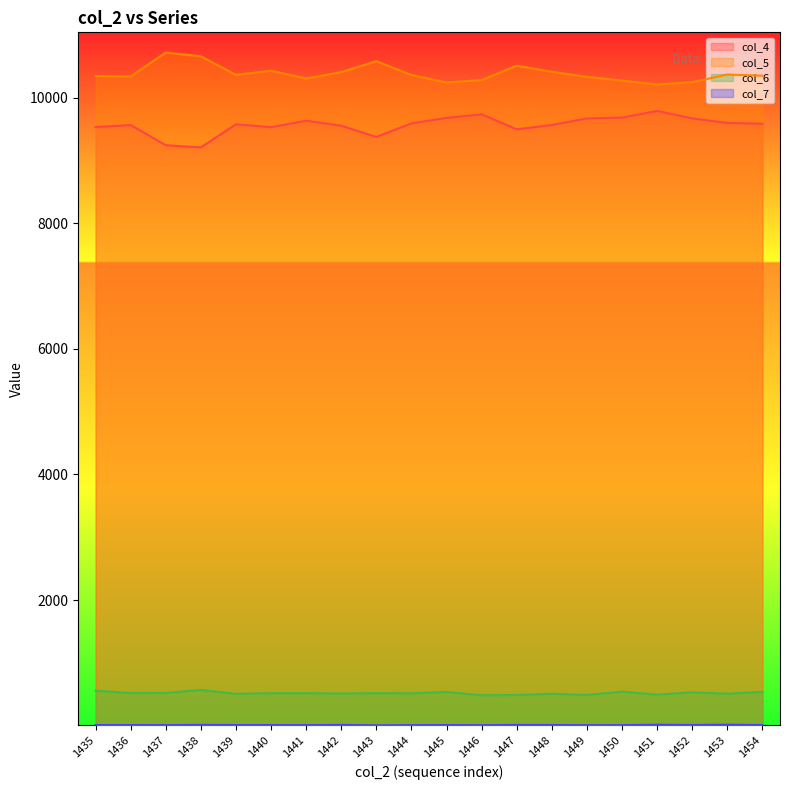

At which category does the chart reach its peak across all series?

1437